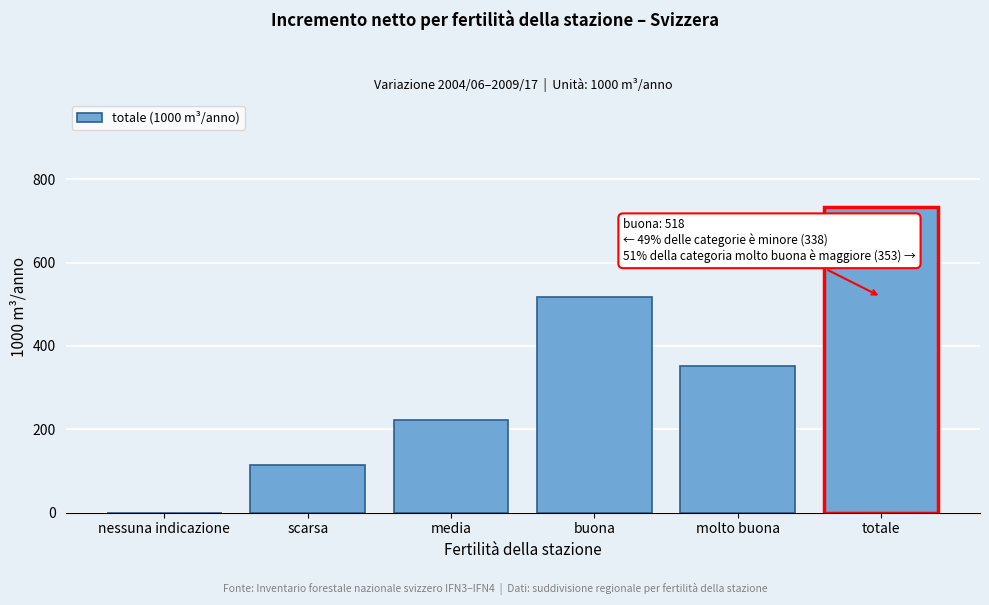

Reading left to right, what are all the values shown in this chart?

nessuna indicazione=0	scarsa=115	media=223	buona=518	molto buona=353	totale=733